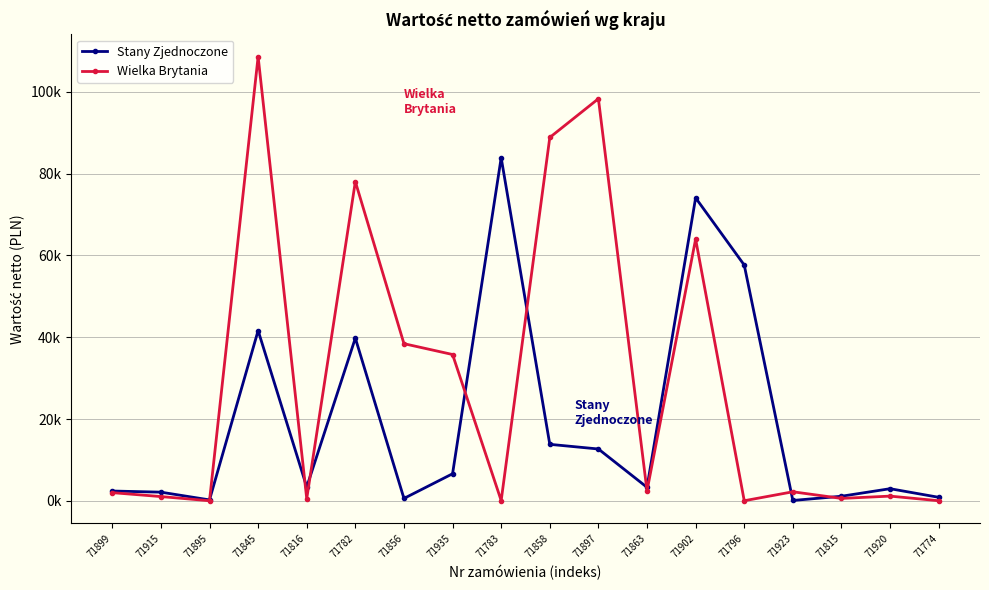

Does the chart have visible grid lines?

Yes